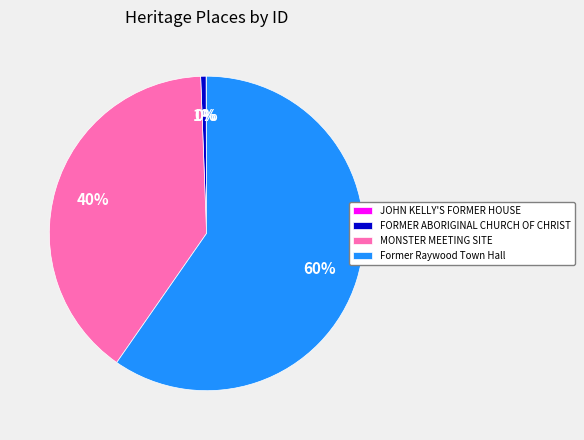

Does any single category account for the majority?

Yes